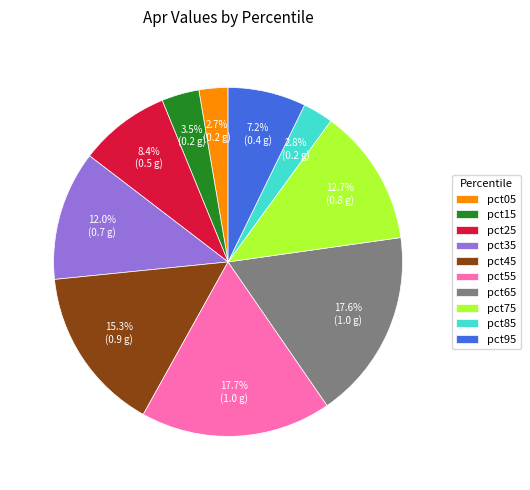

To the nearest percent, what is the combined percentage of pct15 and pct75?

16%